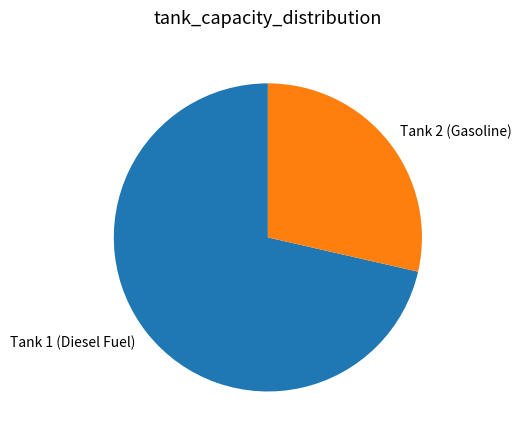

Is it true that Tank 2 (Gasoline) is 29% of the pie?

True